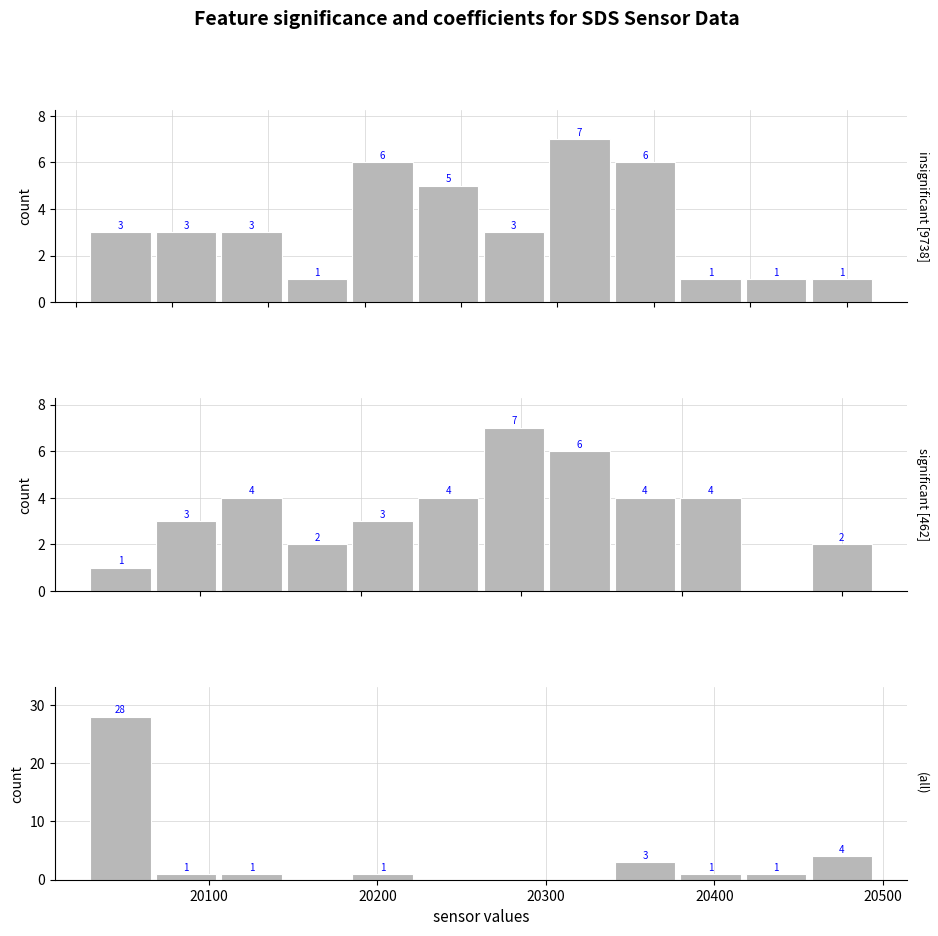

How many categories are shown in the chart?

12